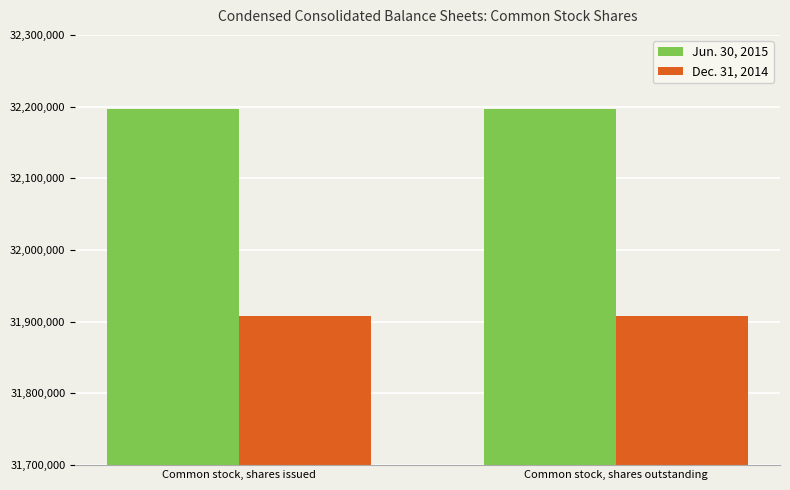

Rank the series by their average value, from highest to lowest.

Jun. 30, 2015, Dec. 31, 2014